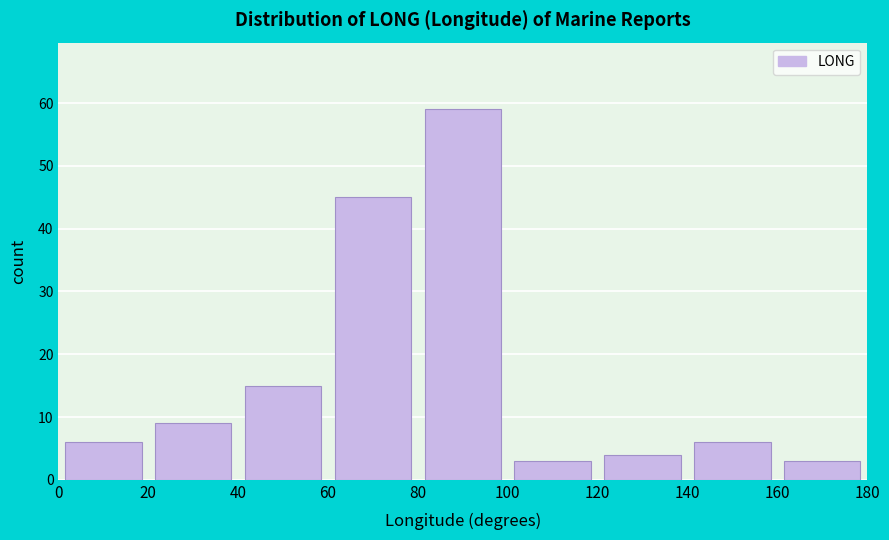

Reading left to right, transcribe this chart: for each bar, give the range it covers on the x-axis and its height. The values are not printed on the chart, so give them approximately, as read against the axis.

0 to 20: 6
20 to 40: 9
40 to 60: 15
60 to 80: 45
80 to 100: 59
100 to 120: 3
120 to 140: 4
140 to 160: 6
160 to 180: 3